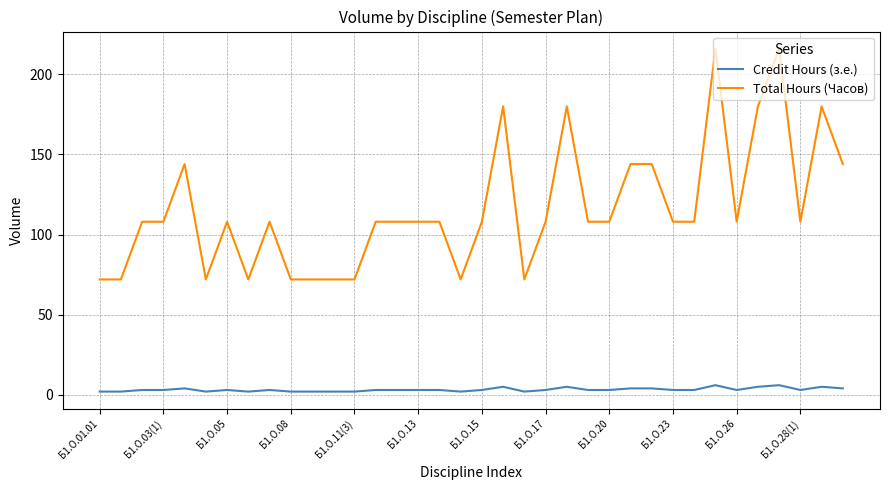

How many Credit Hours (з.е.) values are between 2 and 4?

30